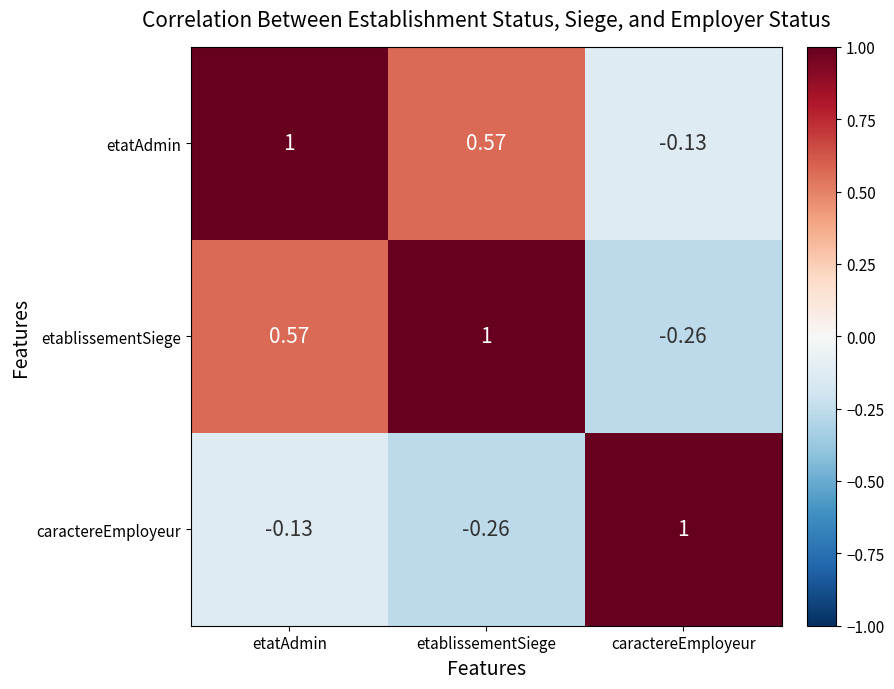

At how many categories does at least one series exceed 0?

3